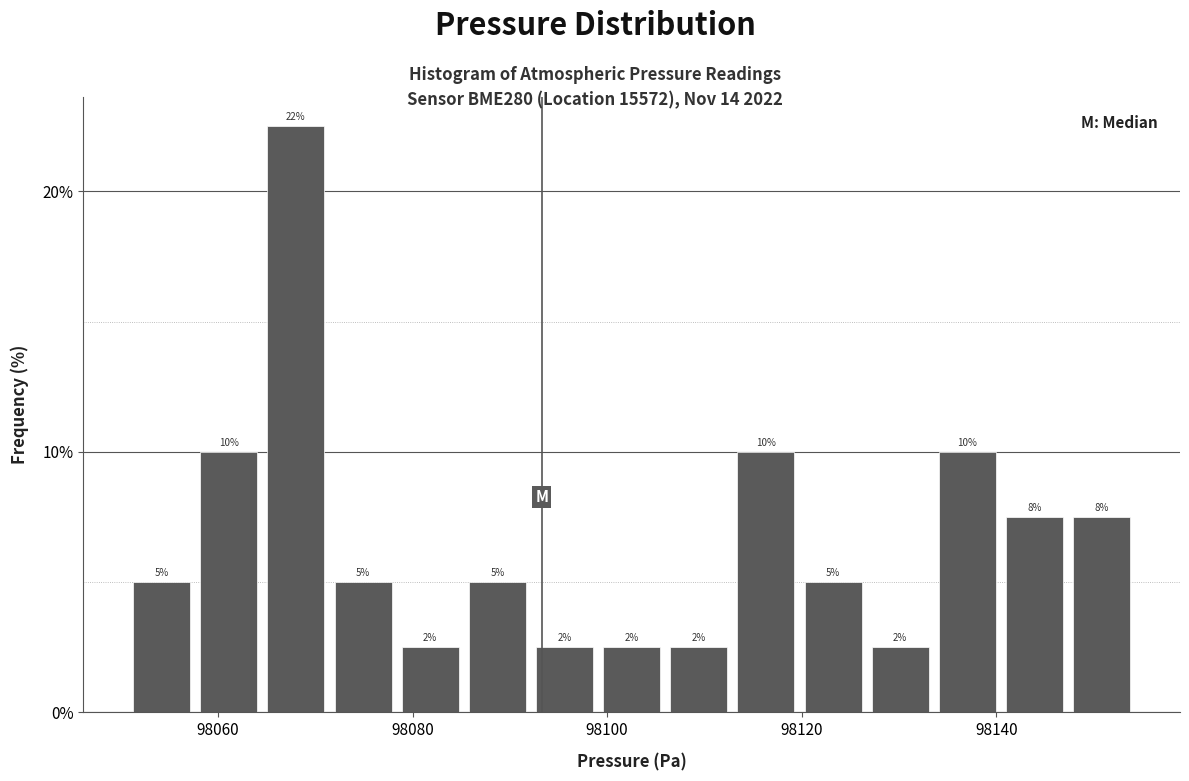

Read against the x-axis, roughly where is the centre of the tallest bar?

98068